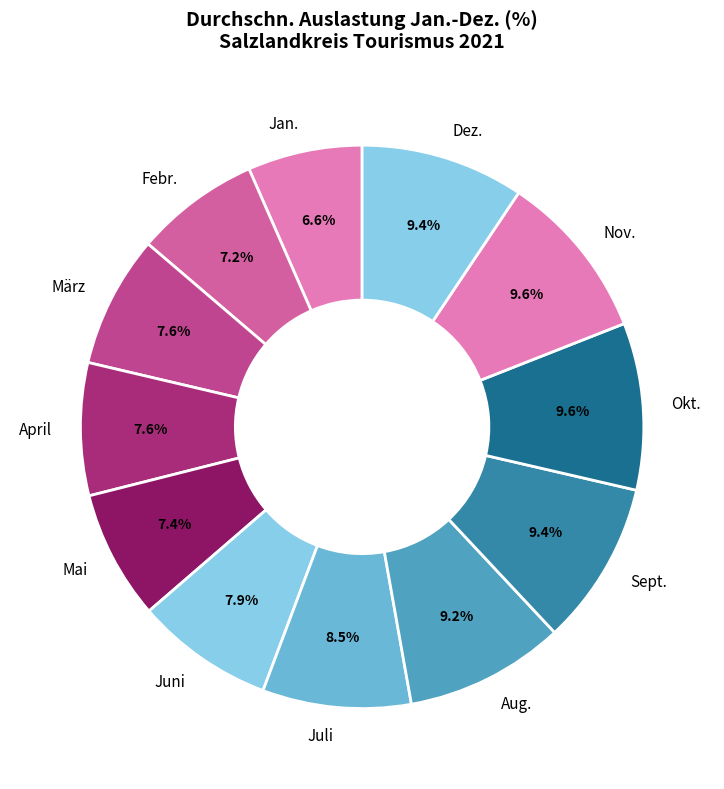

Count the number of slices in the pie.

12